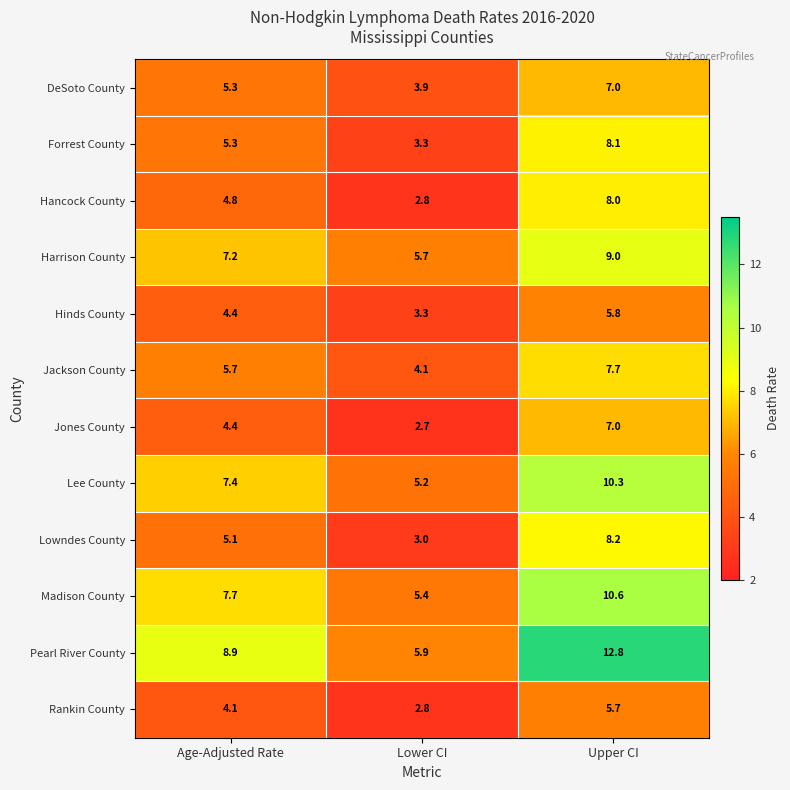

Which series has the largest range (max minus min)?

Pearl River County